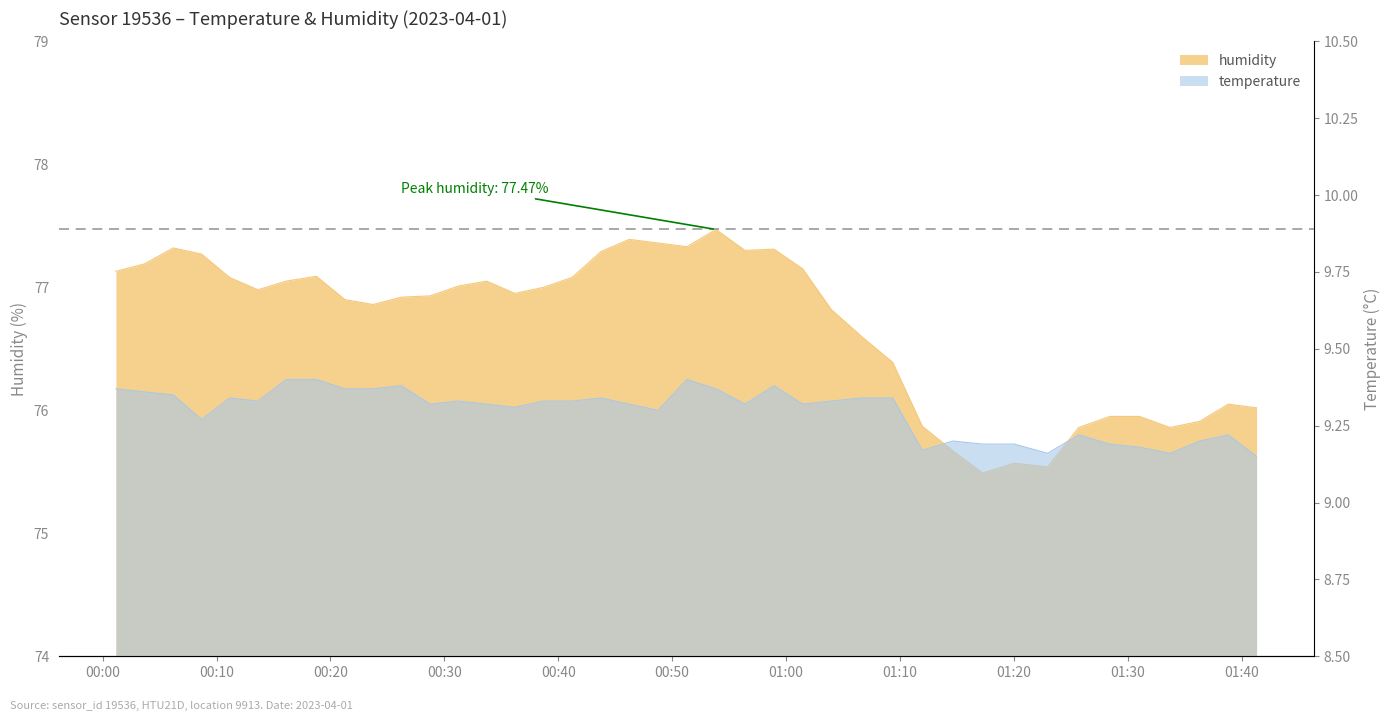

List the series in order of their peak value, highest first.

humidity, temperature